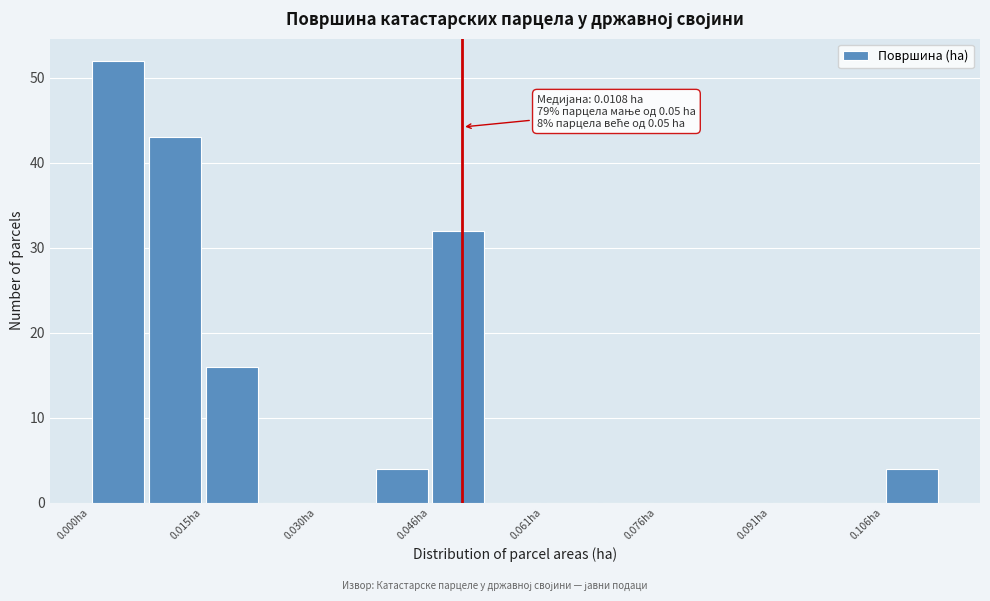

Around what value on the x-axis is the tallest bar? Give the approximate position of its centre, as read against the axis.

0.004